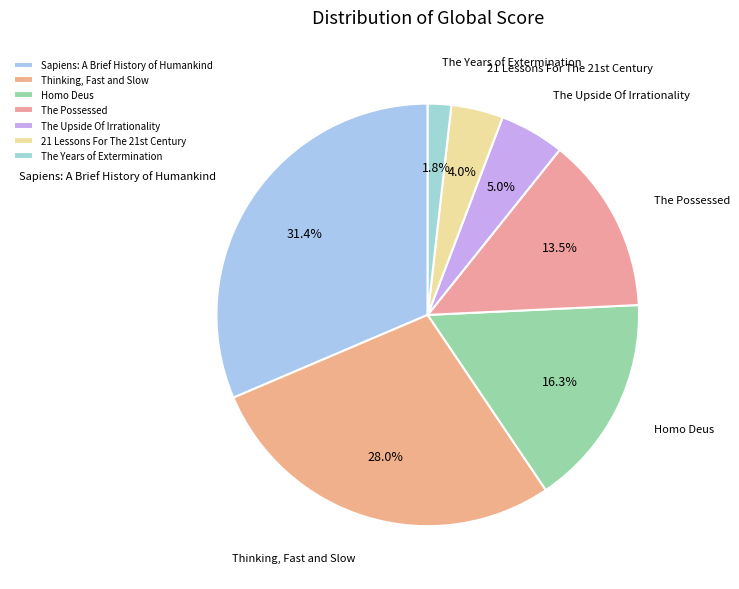

True or false: Thinking, Fast and Slow accounts for 21% of the total.

False